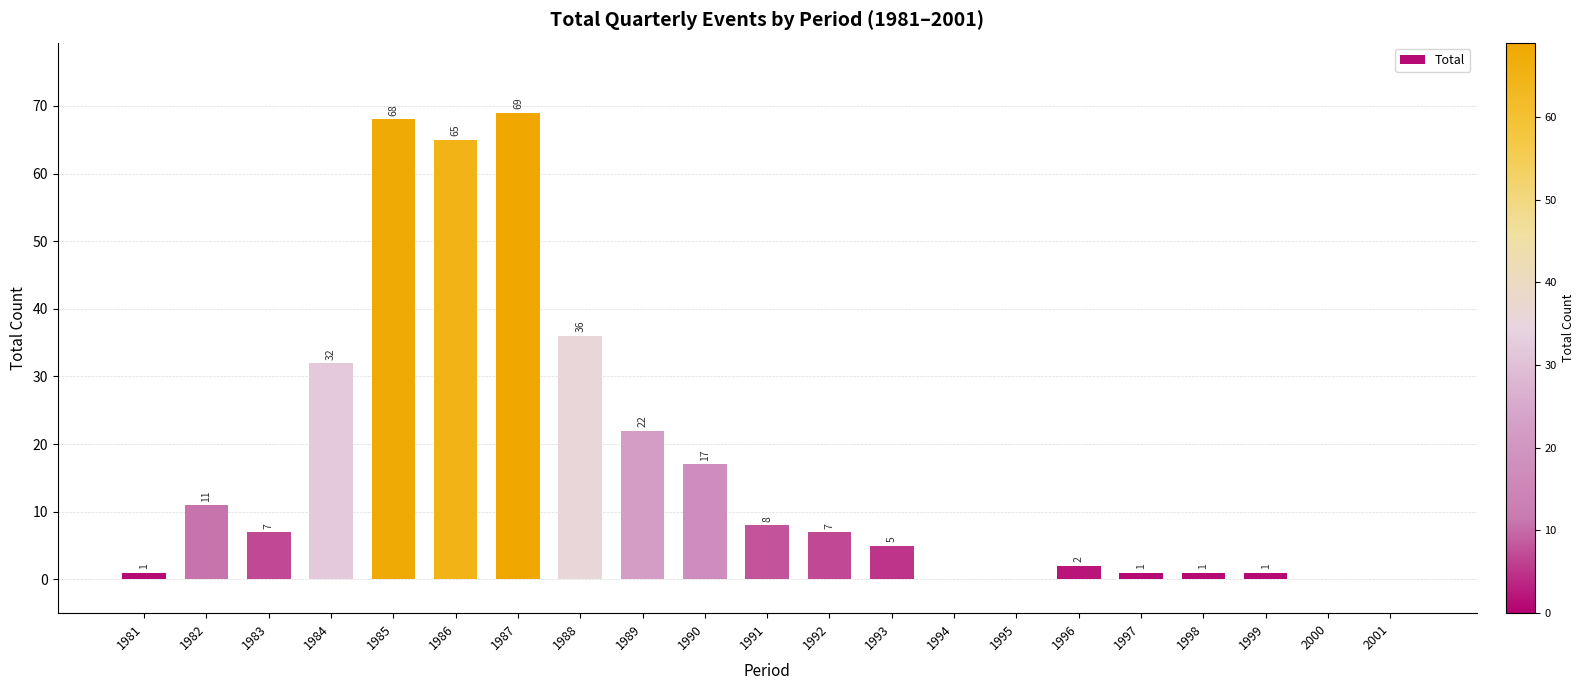

What is the sum of all values?

353